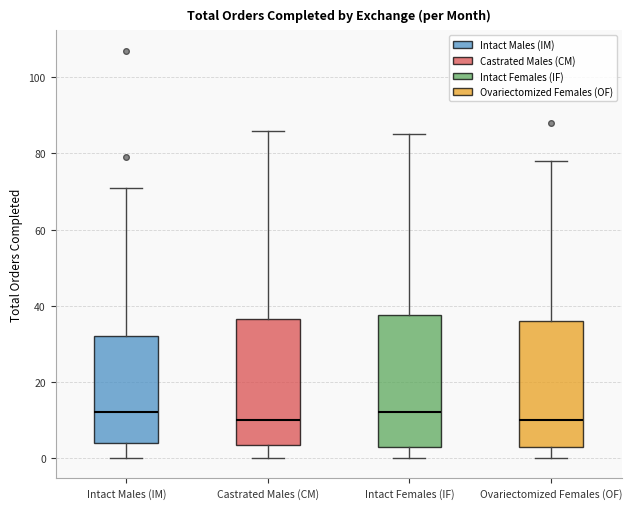

Reading left to right, read every box against the y-axis: the position of its median line, the range the box covers, and the ends of its whiskers. The values are not printed on the chart, so give them approximately, as read against the axis.

Intact Males (IM): median 12, box 4 to 32, whiskers 0 to 72
Castrated Males (CM): median 10, box 4 to 36, whiskers 0 to 86
Intact Females (IF): median 12, box 4 to 38, whiskers 0 to 86
Ovariectomized Females (OF): median 10, box 4 to 36, whiskers 0 to 78